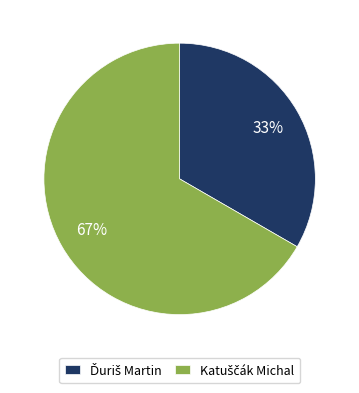

To the nearest percent, what is the average slice percentage?

50%